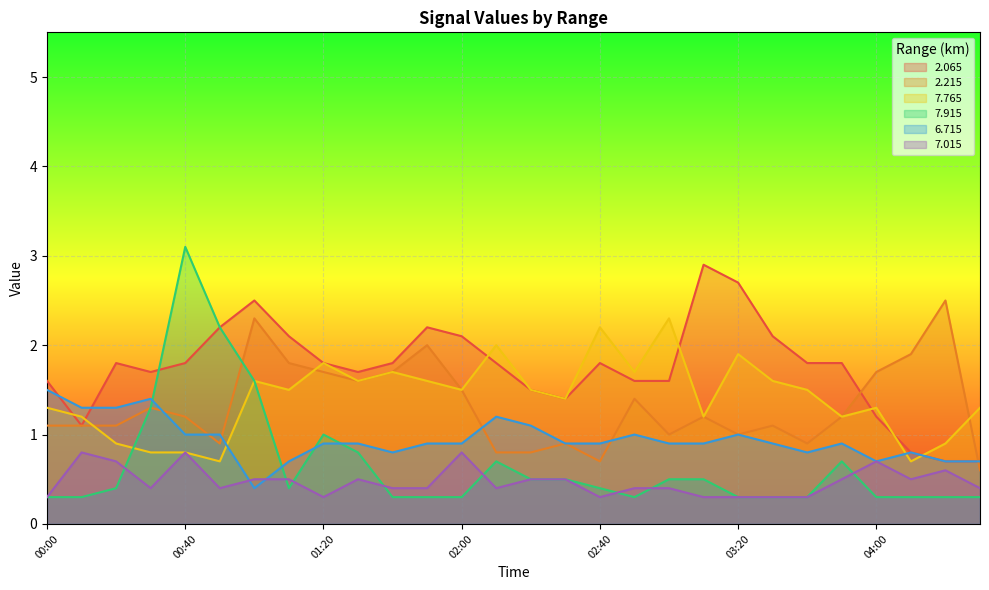

In 6.715, how many points are higher than both neighbors (excluding endpoints)?

6